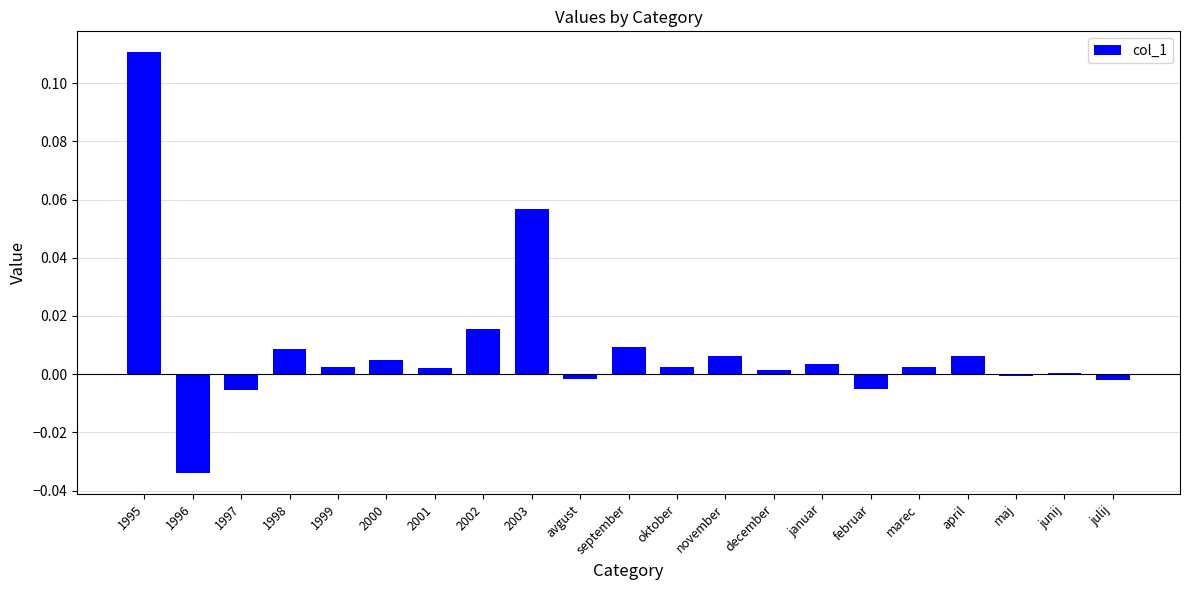

Which has a higher value, januar or november?

november